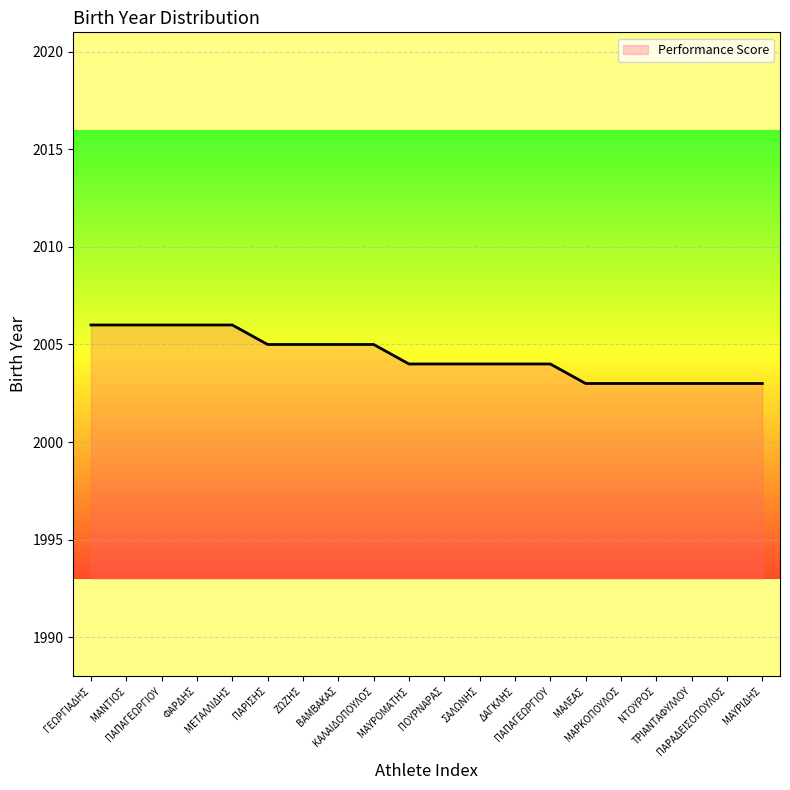

Is this an area chart (filled region under the line)?

Yes